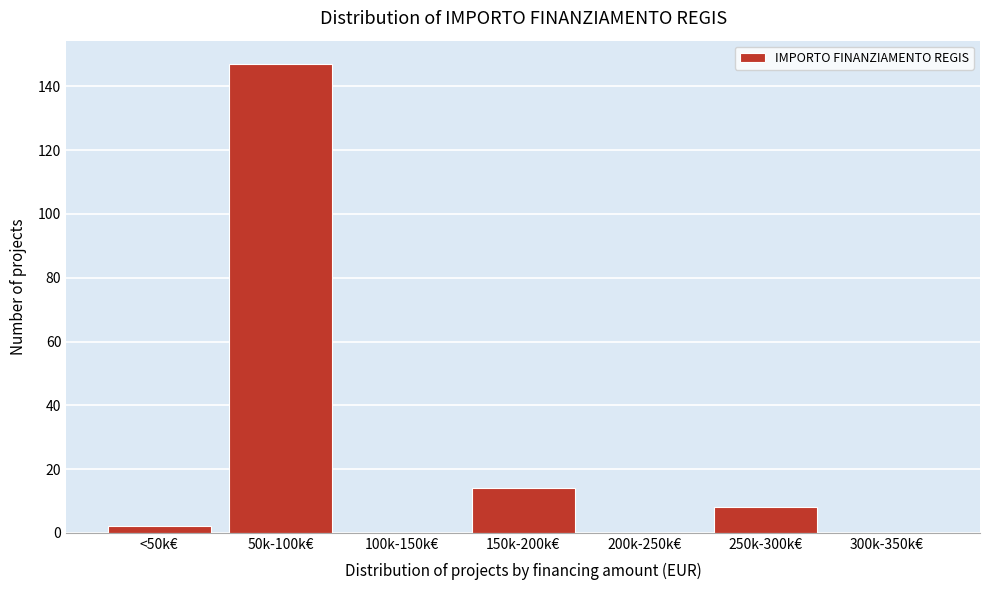

Reading left to right, extract all data points from this chart.

<50k€=2	50k-100k€=147	100k-150k€=0	150k-200k€=14	200k-250k€=0	250k-300k€=8	300k-350k€=0